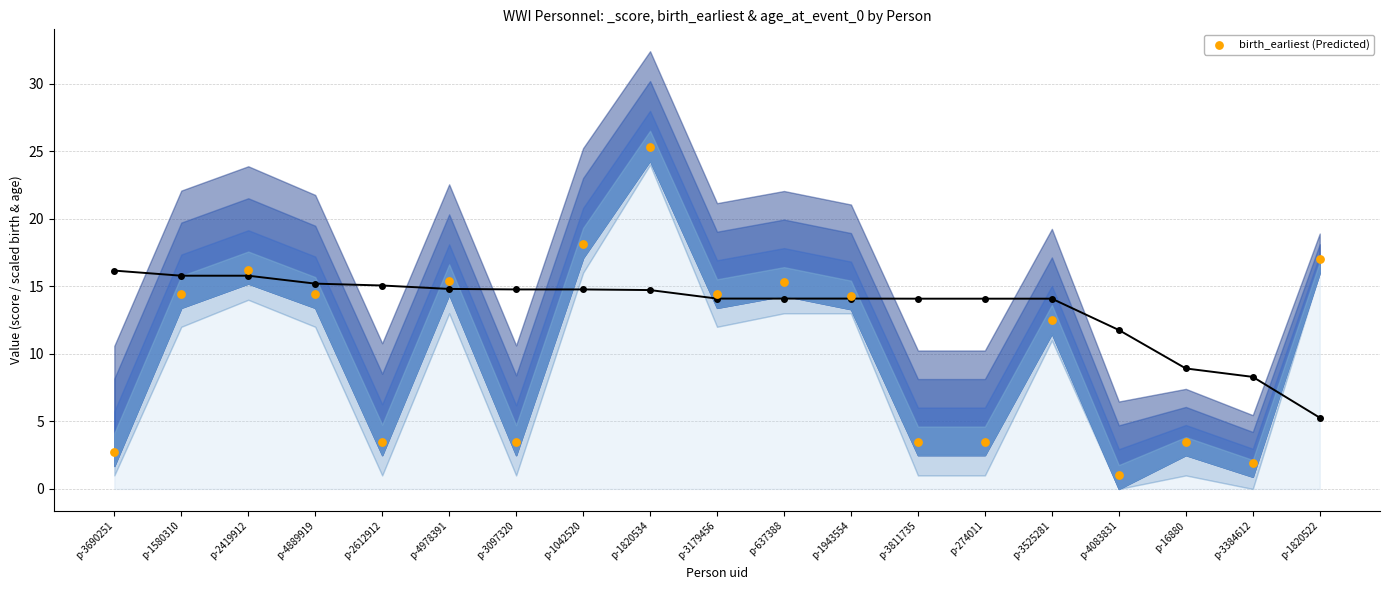

What is the range of Y values (max minus min)?

24.3